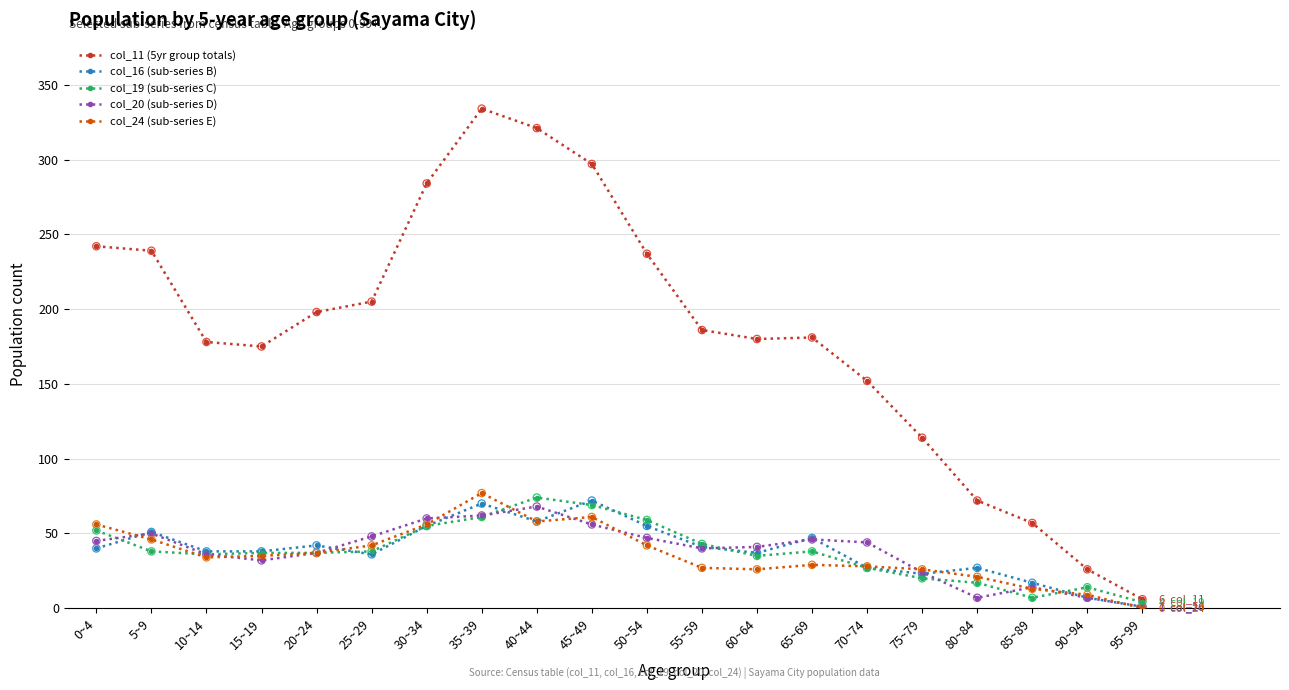

Which series has the largest range (max minus min)?

col_11 (5yr group totals)